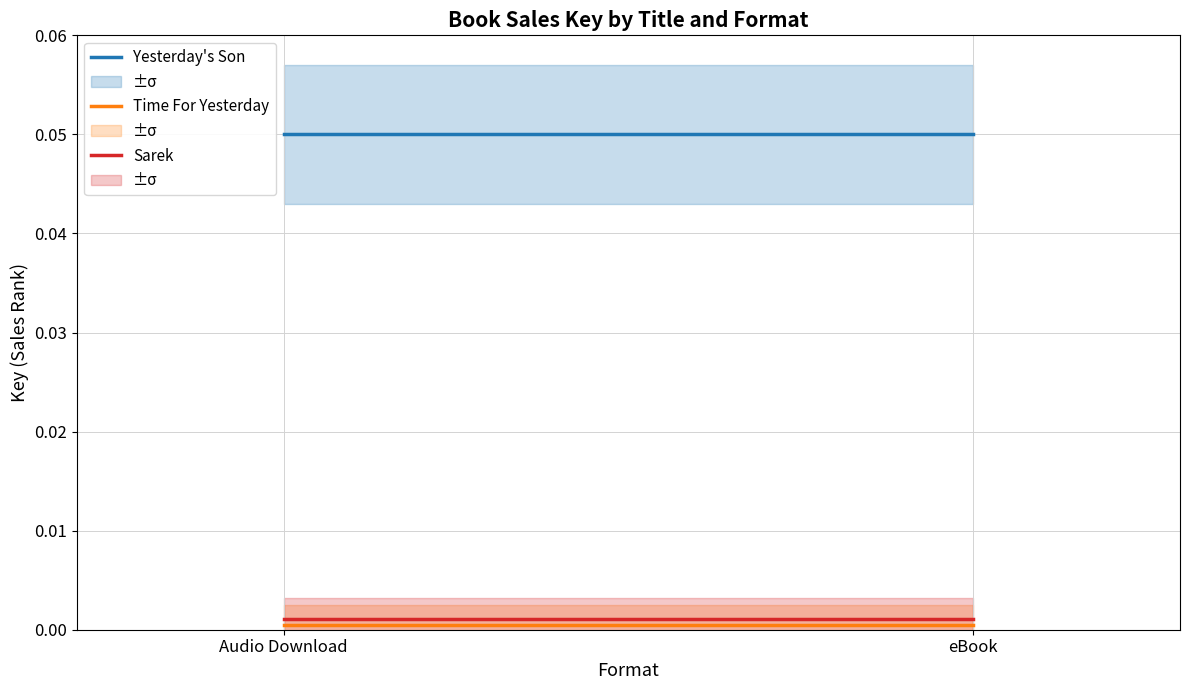

Which series has the largest total across all categories?

Yesterday's Son